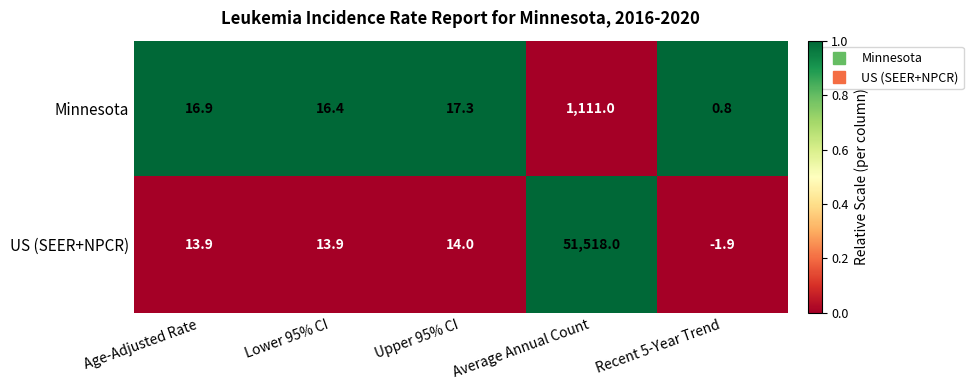

What is the spread (max minus min) of values at Upper 95% CI?

3.3